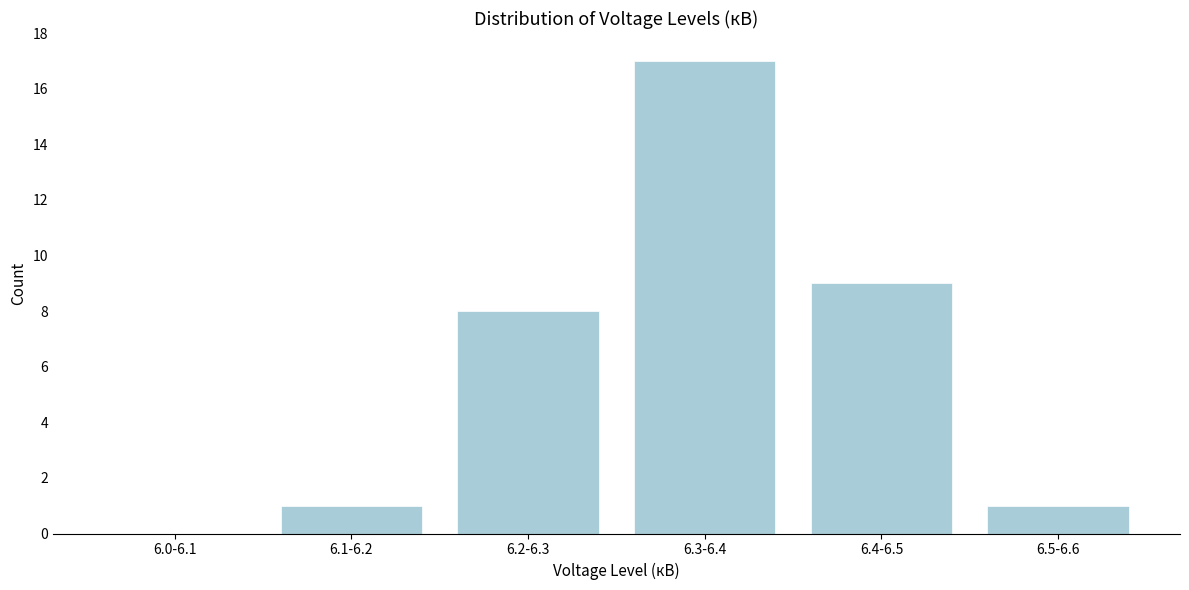

Reading left to right, transcribe all the data shown in this chart.

6.0-6.1=0	6.1-6.2=1	6.2-6.3=8	6.3-6.4=17	6.4-6.5=9	6.5-6.6=1